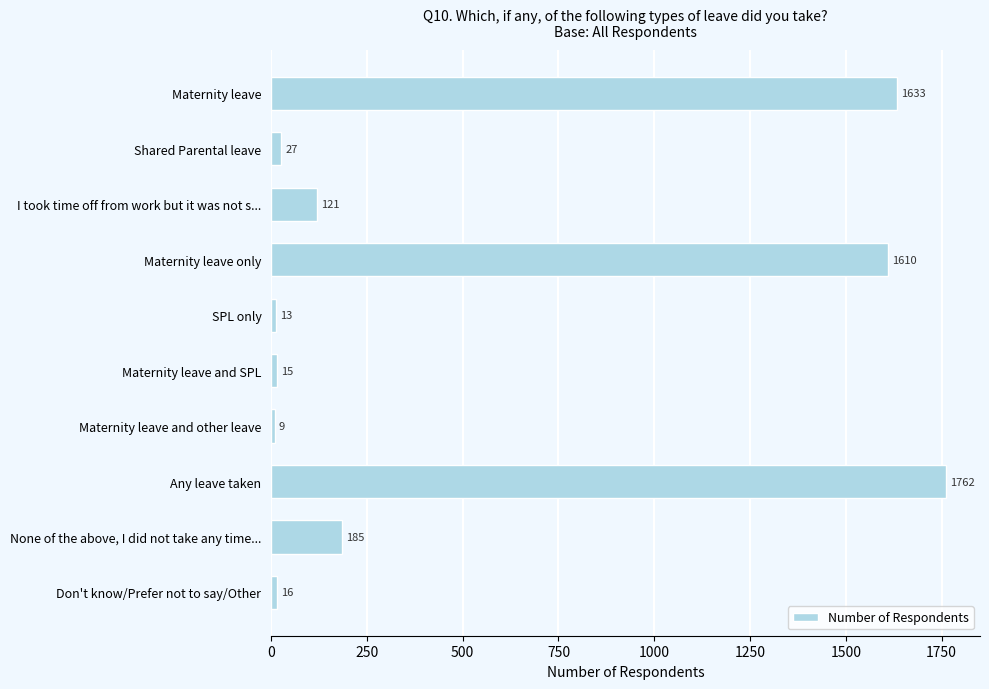

Reading bottom to top, transcribe all the data shown in this chart.

16	185	1762	9	15	13	1610	121	27	1633